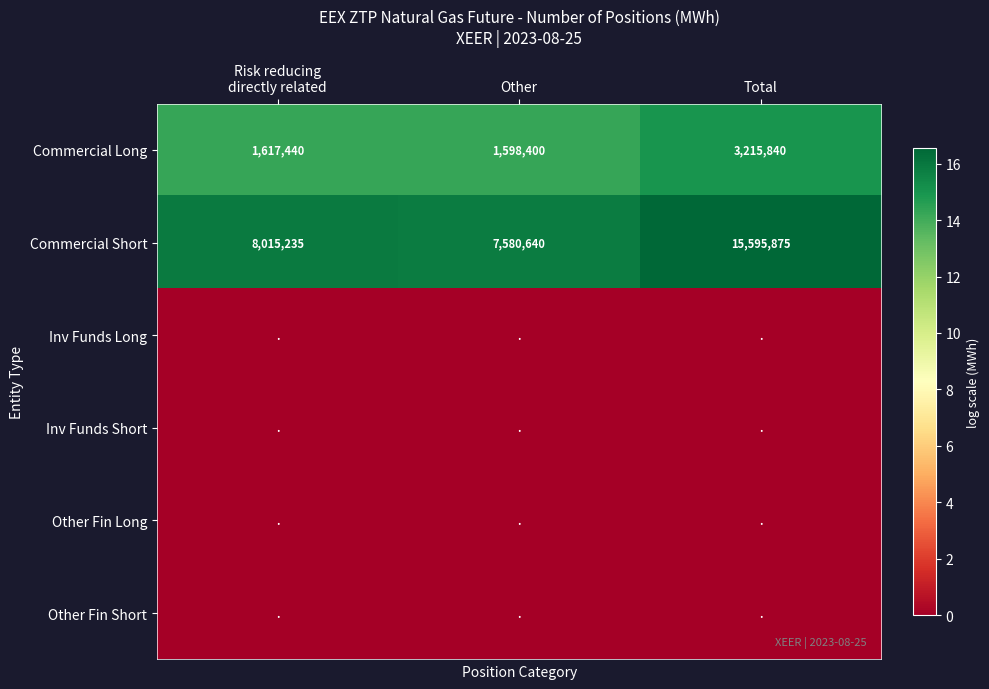

Read the Commercial Short value at Total, to the nearest 10.

15595880